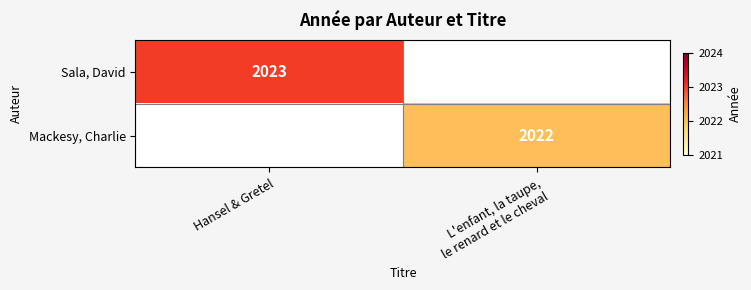

How many data points does each series have?

2